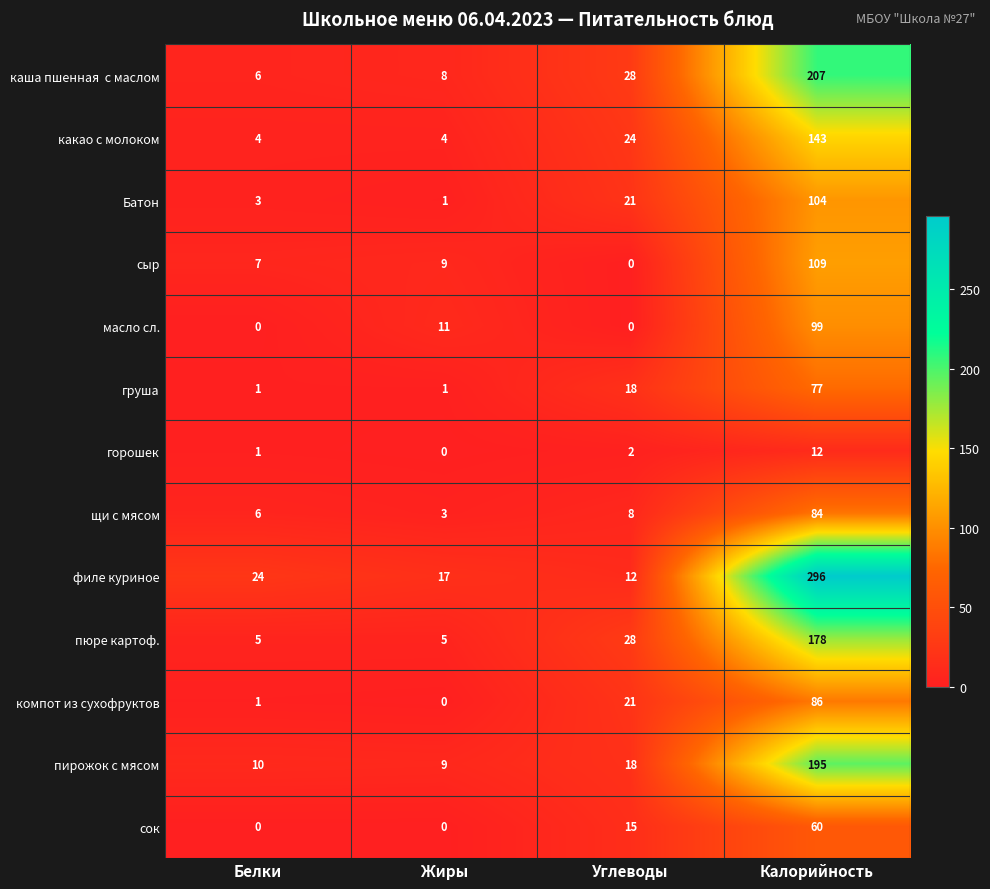

List the labels in order of сыр value, largest first.

Калорийность, Жиры, Белки, Углеводы